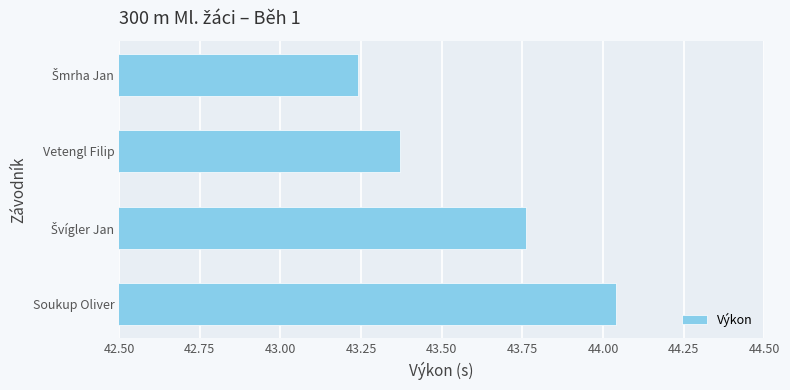

Which category has the highest value across all series?

Soukup Oliver